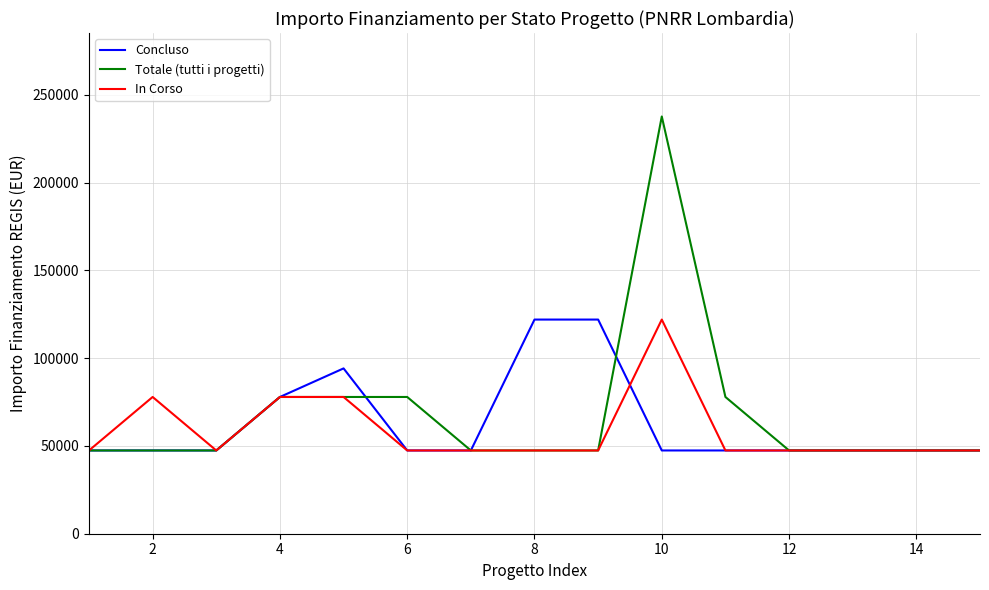

Which series has the largest range (max minus min)?

Totale (tutti i progetti)